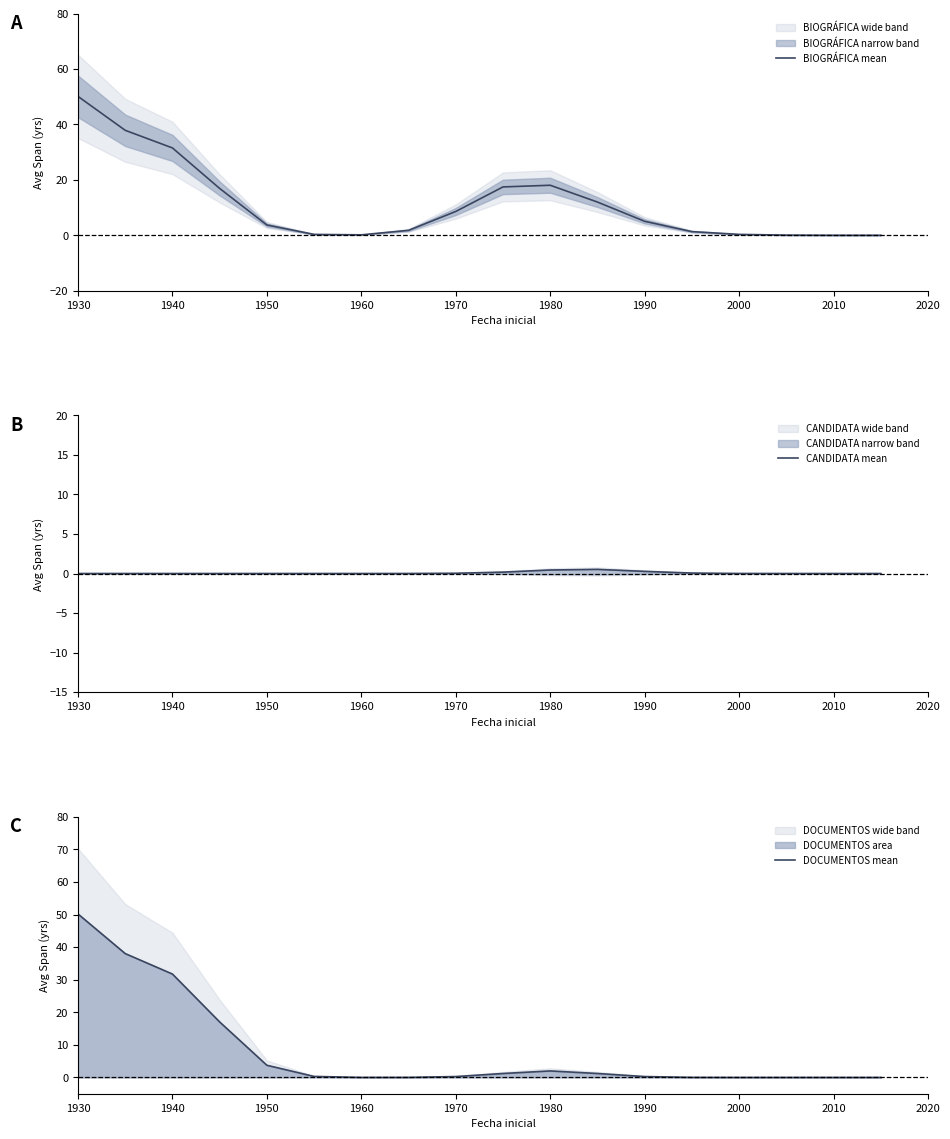

True or false: DOCUMENTOS mean has a value of 0.3 at 1970.

True